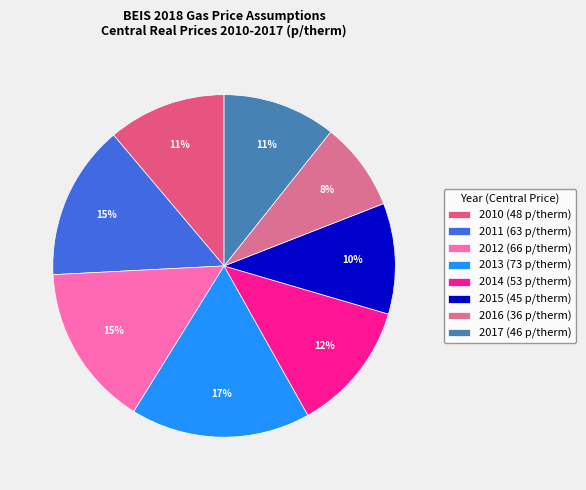

Is 2010 the majority of the pie?

No